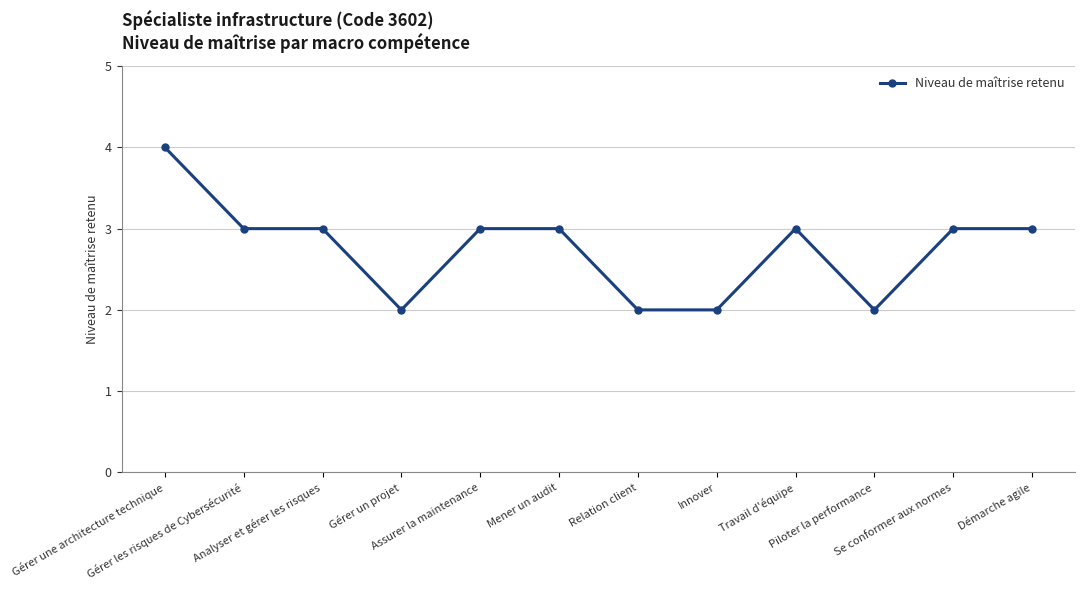

True or false: the data has more than 0 interior local peaks.

True